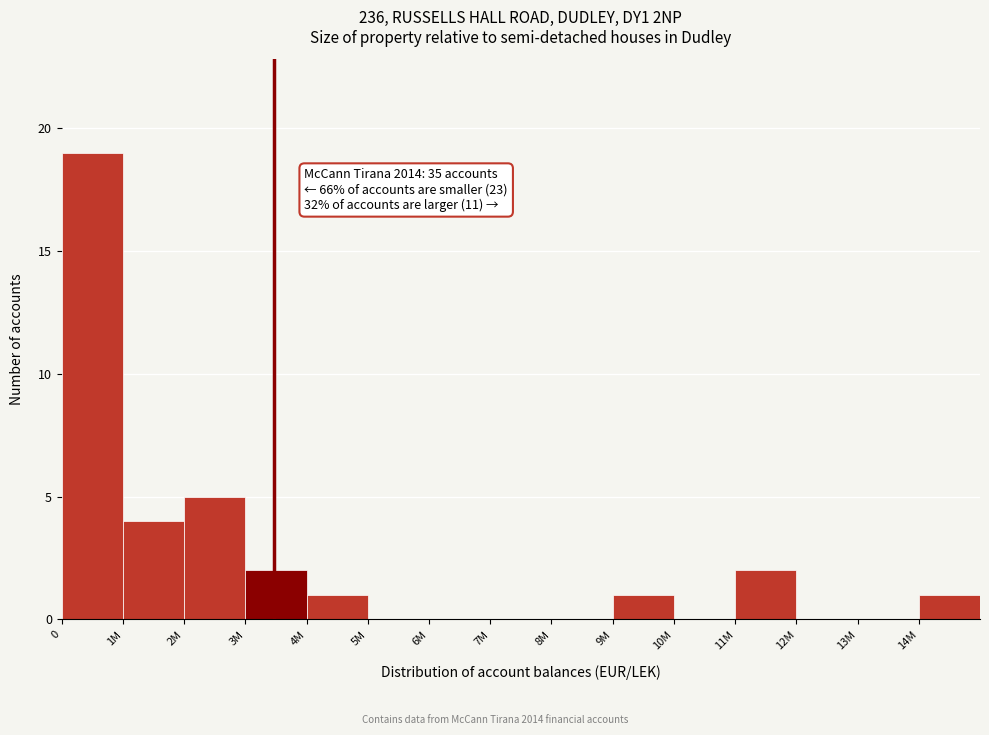

Reading left to right, what are all the values shown in this chart?

0=19	1M=4	2M=5	3M=2	4M=1	5M=0	6M=0	7M=0	8M=0	9M=1	10M=0	11M=2	12M=0	13M=0	14M=1